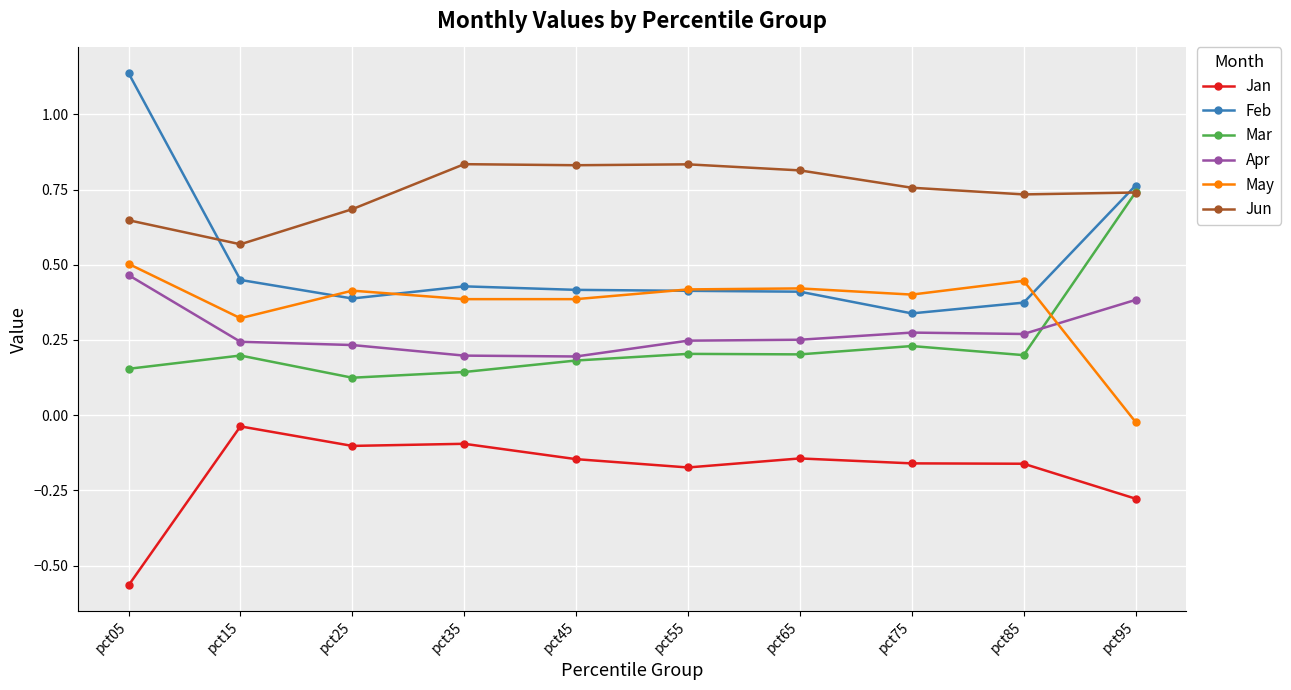

At which label does May first exceed 0?

pct05